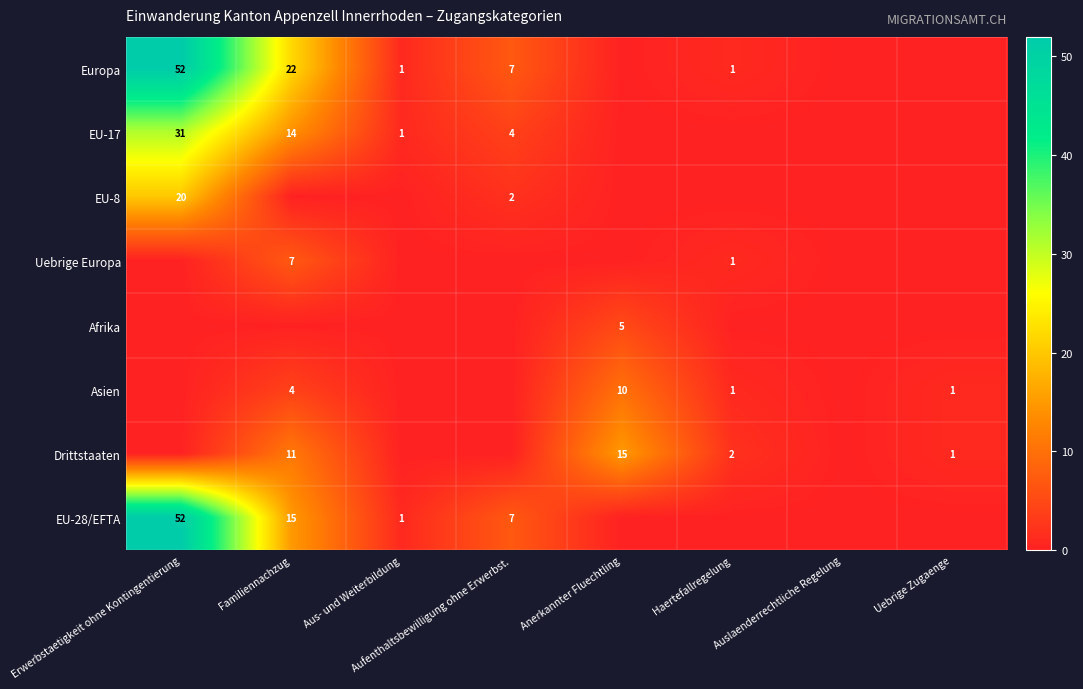

The value of Asien at Familiennachzug is 4. True or false?

True